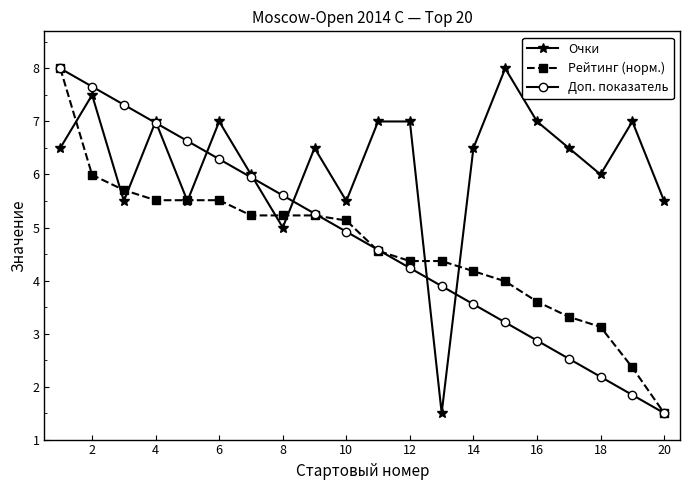

What is the value of the Очки point at the 20th from the left?

5.5